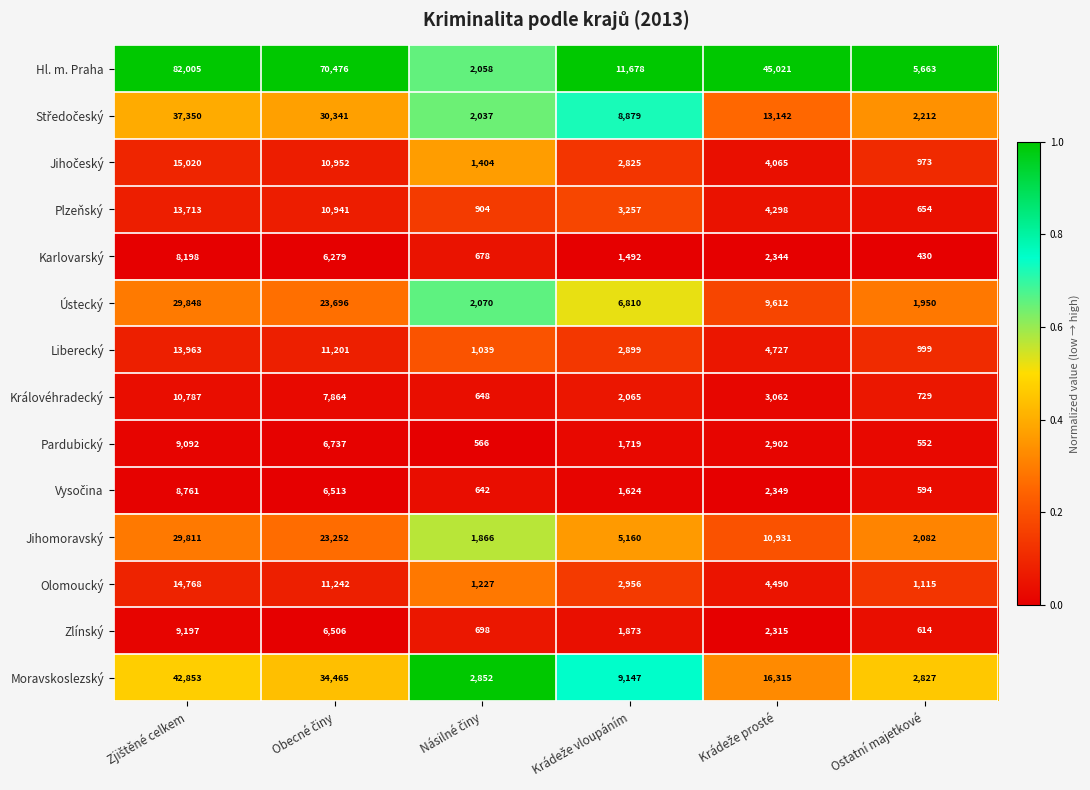

Which series has the largest total across all categories?

Hl. m. Praha